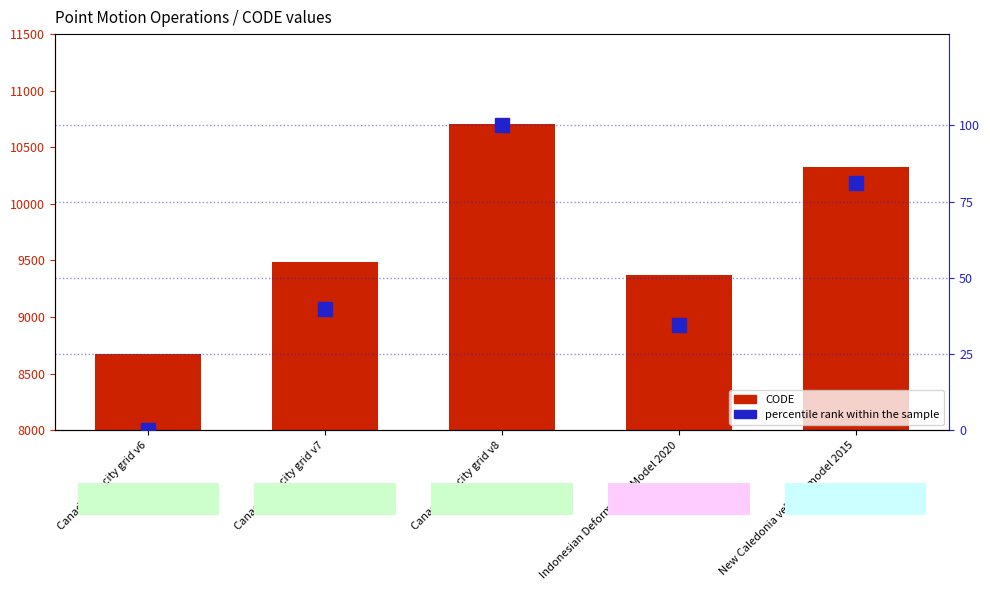

Rank the series by their maximum value, from highest to lowest.

CODE, percentile rank within the sample